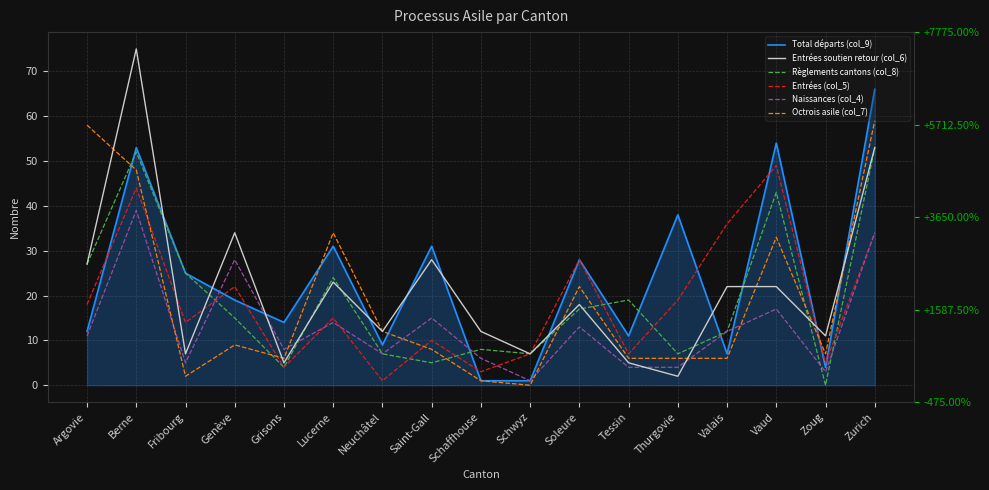

Is the value of Entrées soutien retour (col_6) at Thurgovie greater than the value of Règlements cantons (col_8) at Grisons?

No